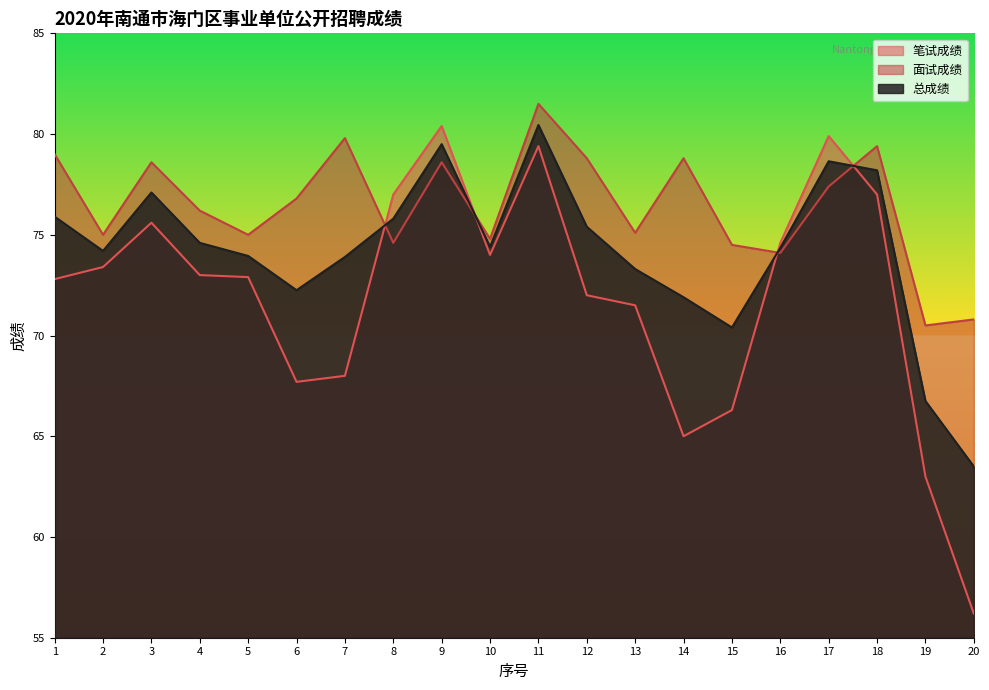

Which category has the highest value in the 总成绩 series?

11